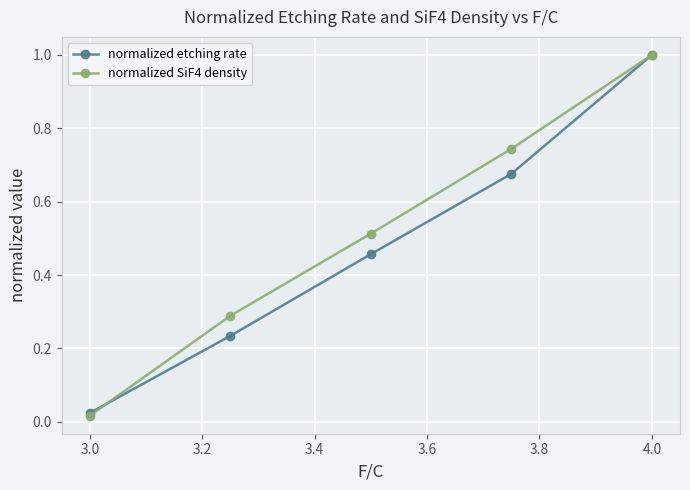

Which series has the largest range (max minus min)?

normalized SiF4 density